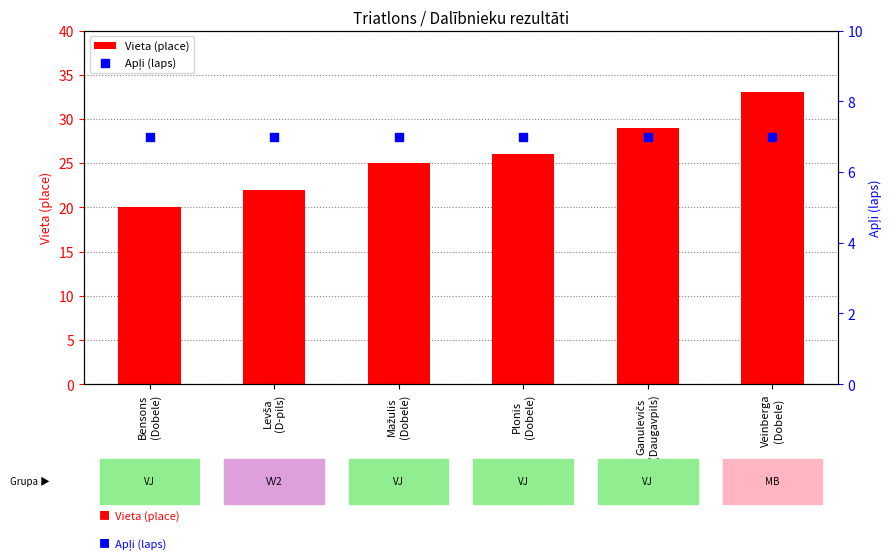

Which series reaches the maximum Y coordinate?

Vieta (place)